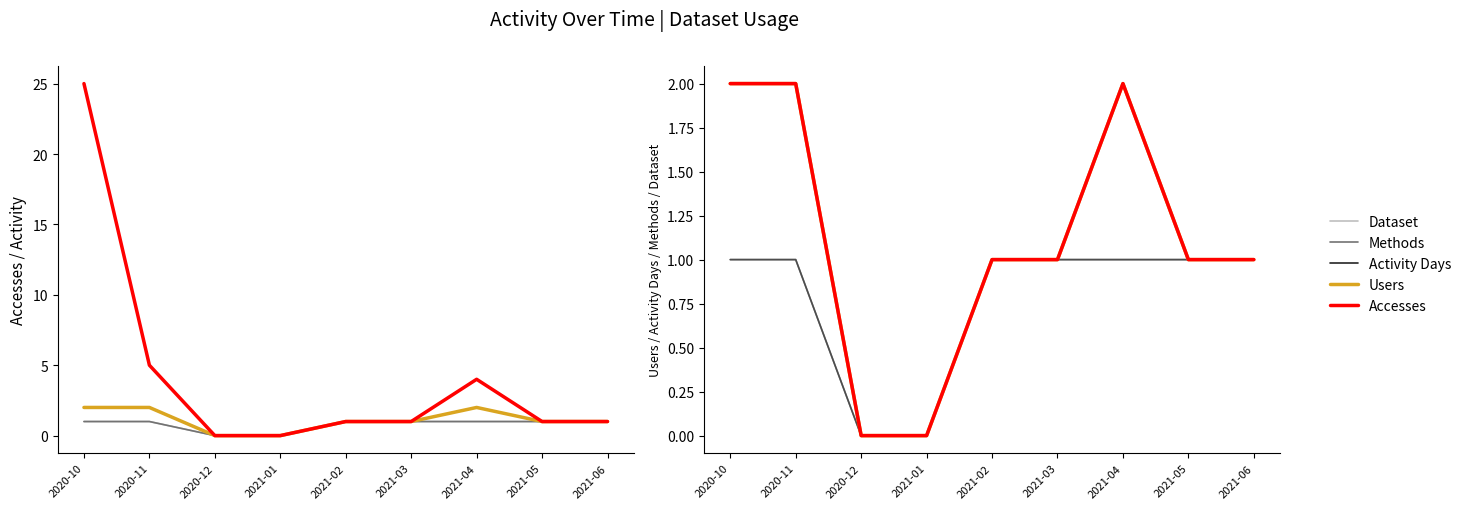

Rank the series at 2021-03 from highest to lowest value.

Dataset, Methods, Activity Days, Users, Accesses